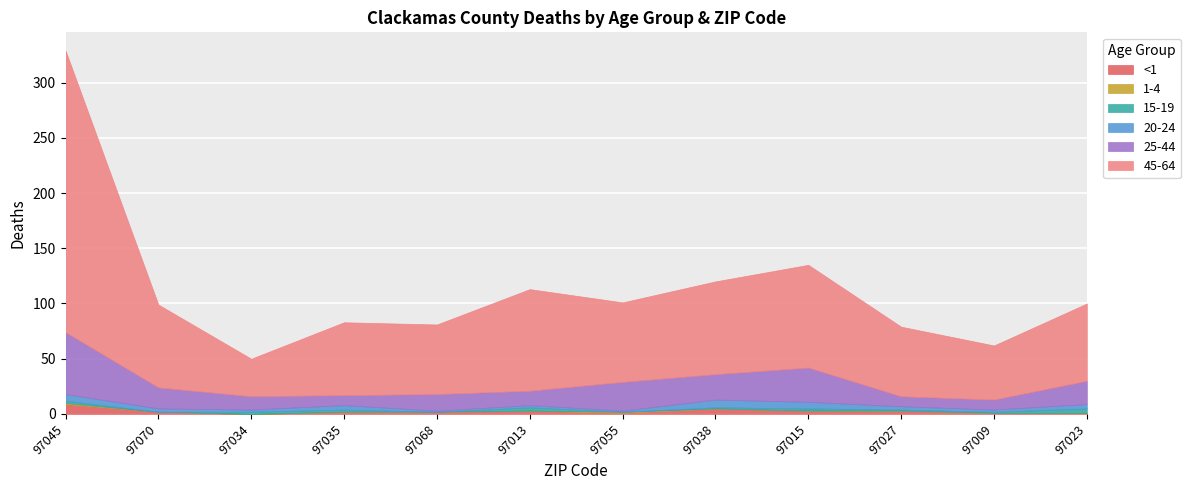

At which category is the sum across all series the highest?

97045